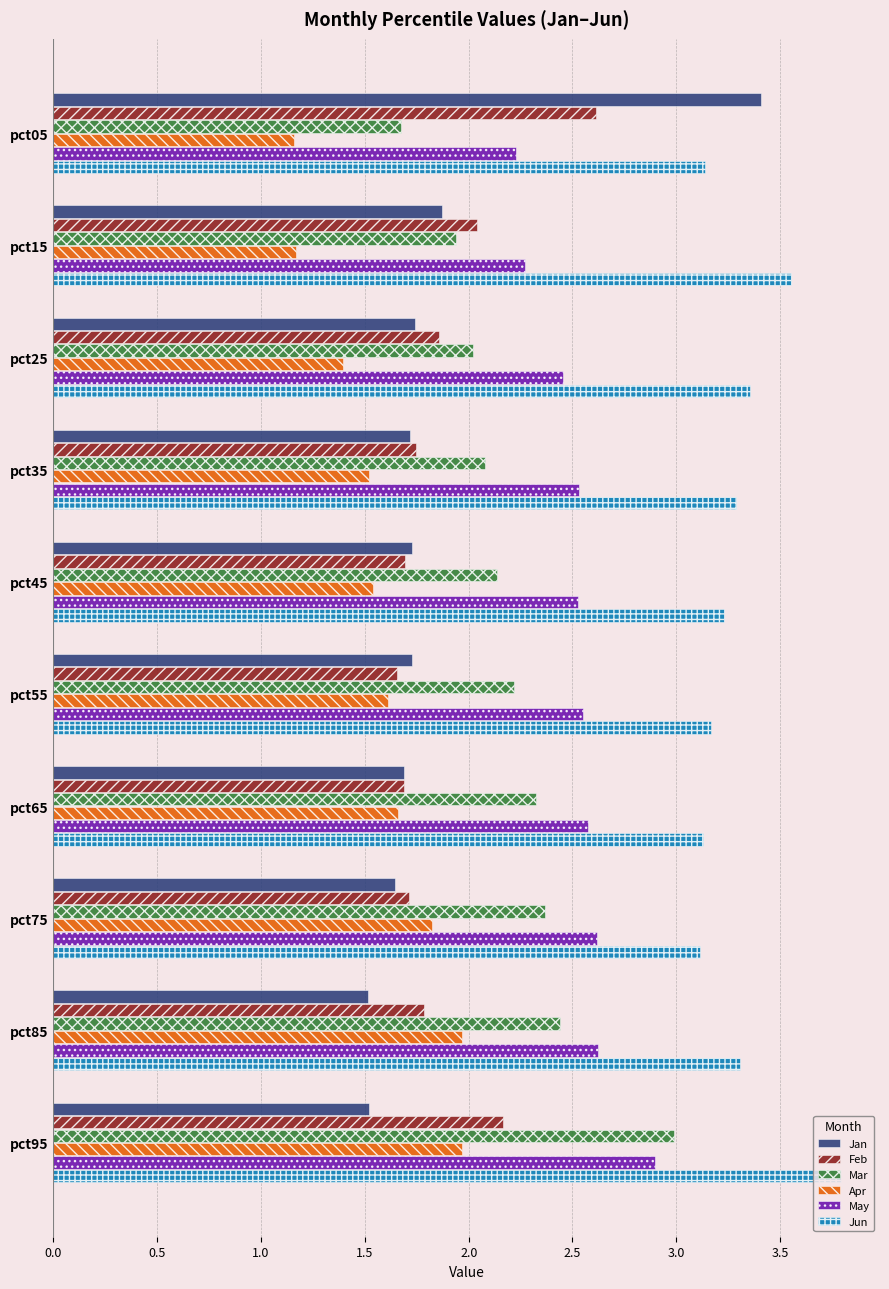

List the series in order of their peak value, highest first.

Jun, Jan, Mar, May, Feb, Apr